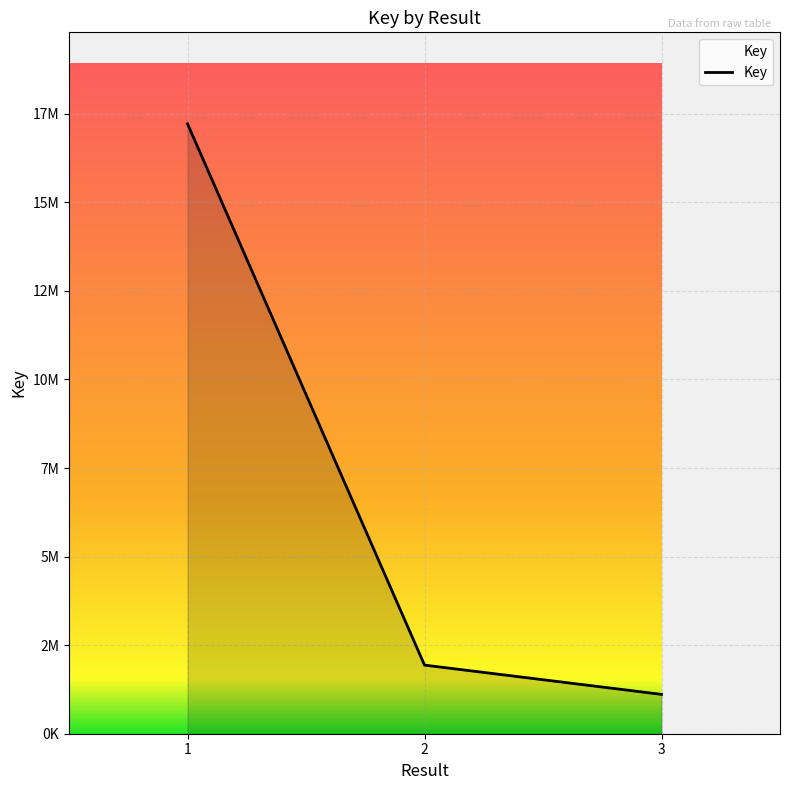

Reading left to right, extract all data points from this chart.

1=17217217	2=1936997	3=1110938